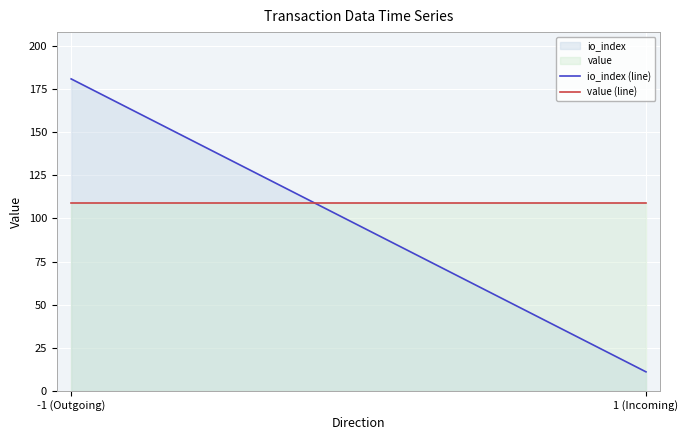

Which series has the largest total across all categories?

value (line)